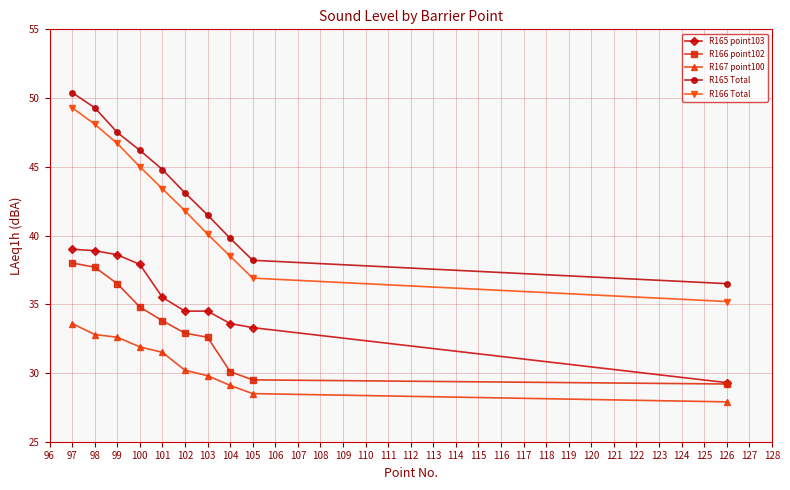

Rank the series by their maximum value, from highest to lowest.

R165 Total, R166 Total, R165 point103, R166 point102, R167 point100